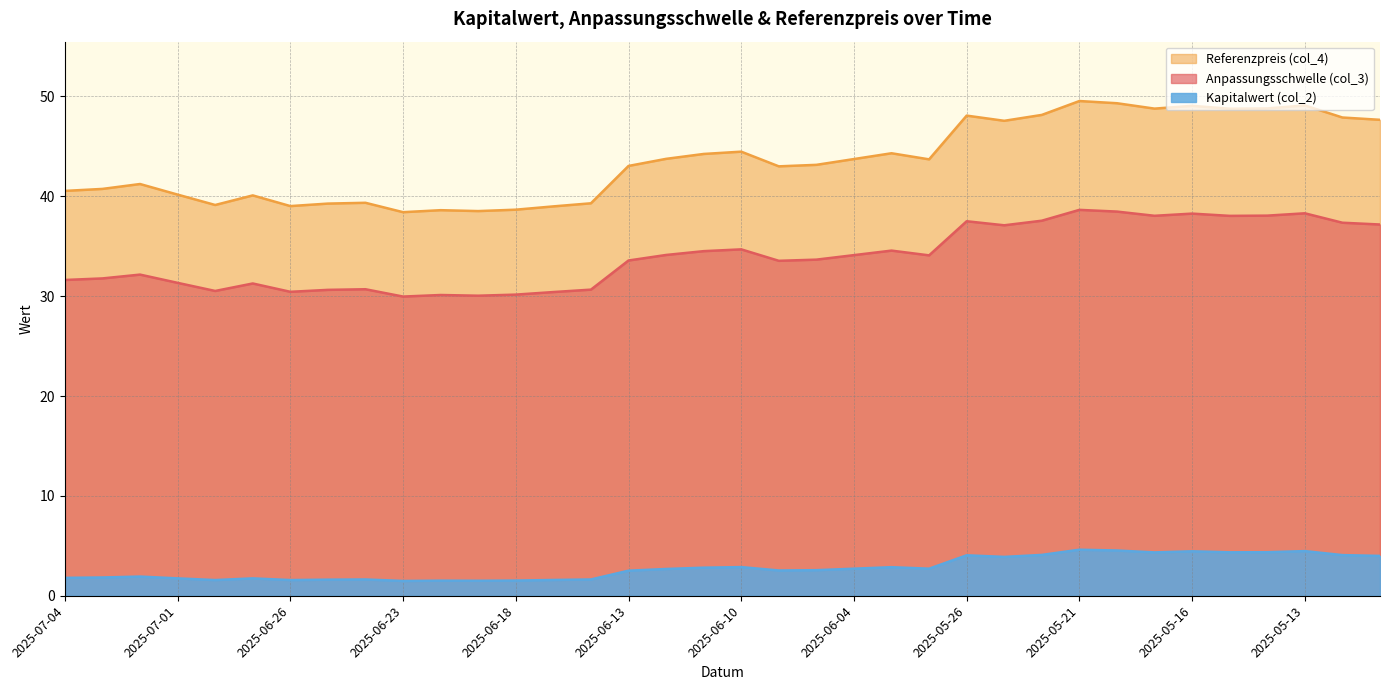

At how many categories does at least one series exceed 10?

36